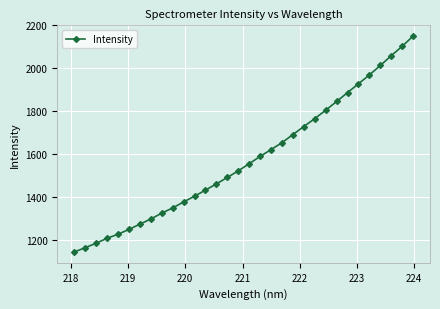

Count the number of values greater than 1554.

16